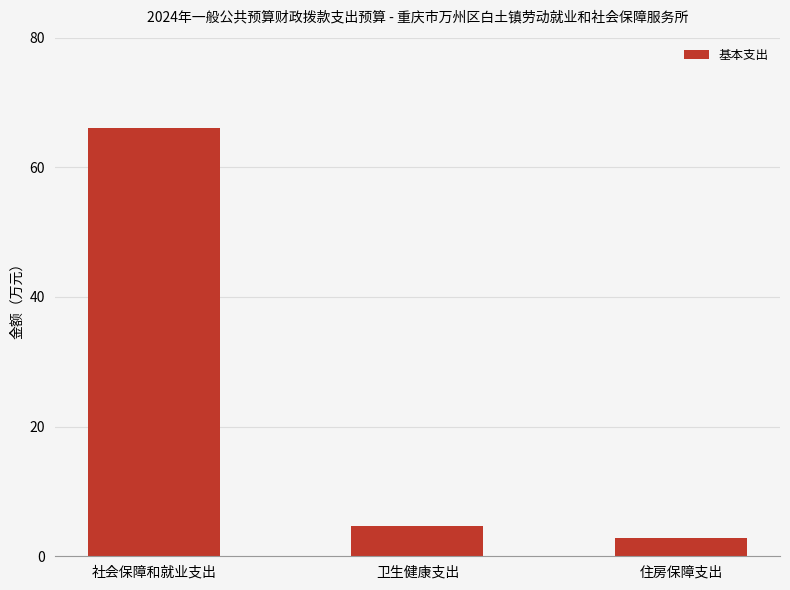

What is the sum of the values at 卫生健康支出 and 住房保障支出?

7.6